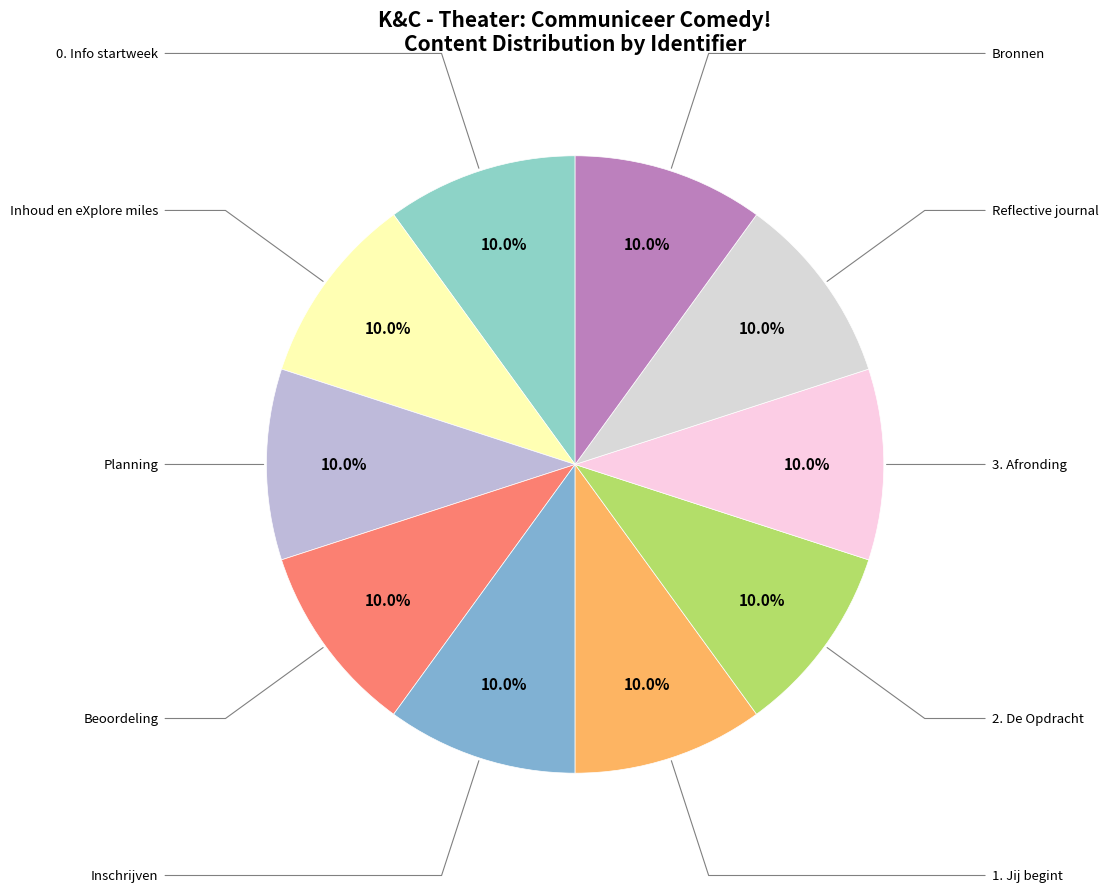

Does 2. De Opdracht account for over 50% of the chart?

No